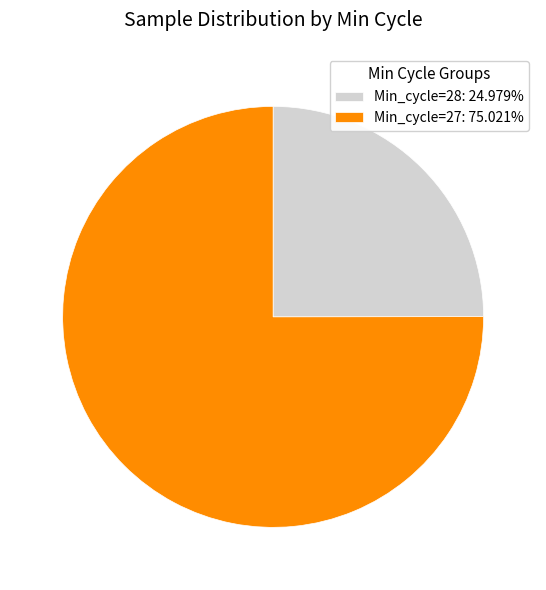

Approximately how many times larger is the value at Min_cycle=27: 75.021% compared to Min_cycle=28: 24.979%?

3.0